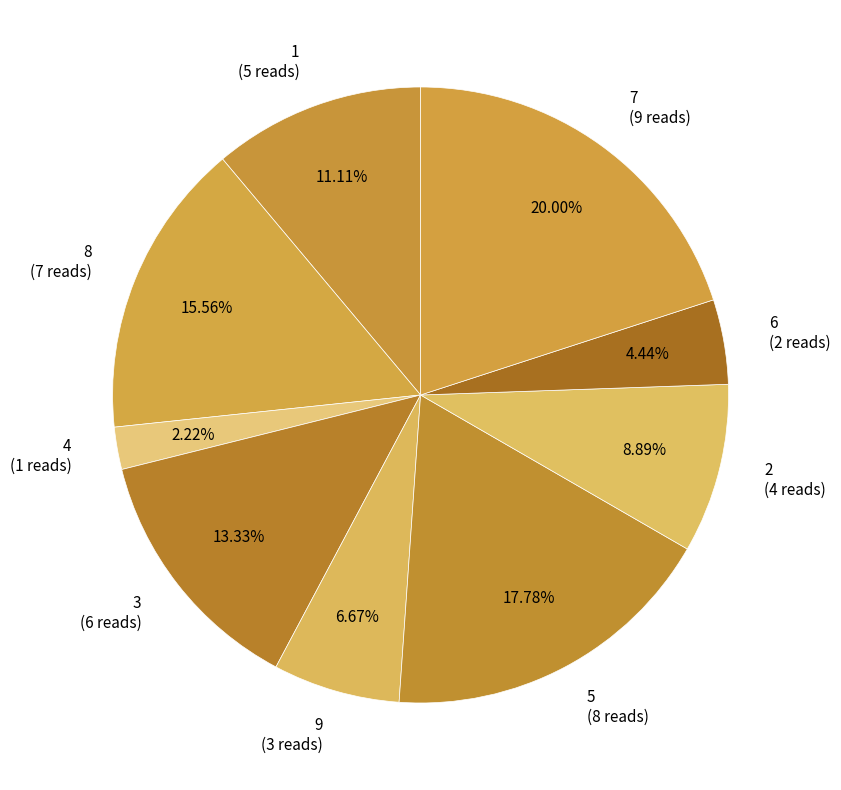

Which has a higher value, 9 (3 reads) or 7 (9 reads)?

7 (9 reads)